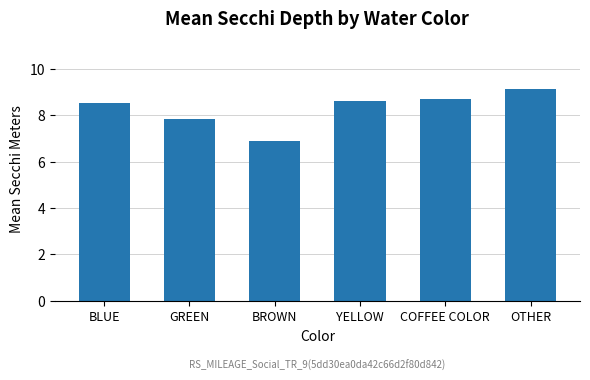

Which label corresponds to the smallest value in the chart?

BROWN